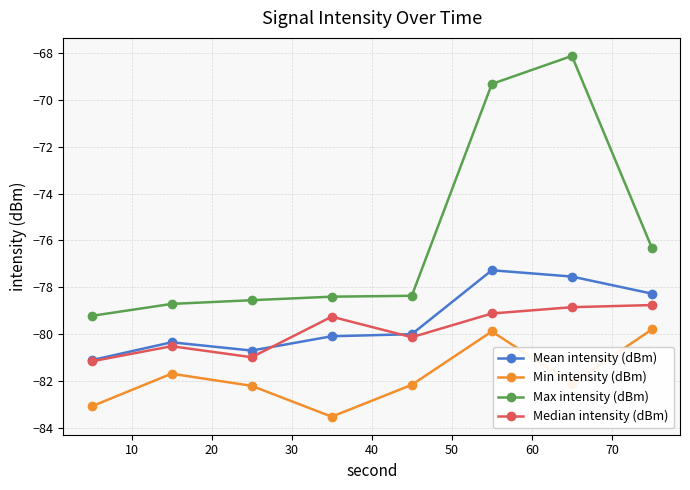

True or false: Max intensity (dBm) and Median intensity (dBm) intersect in this chart.

False